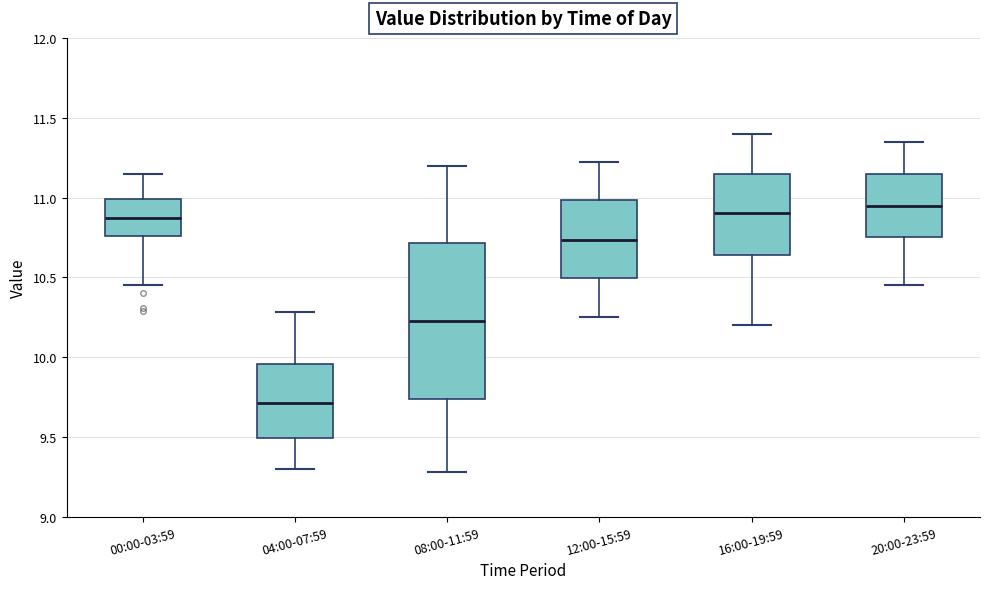

Reading left to right, transcribe this box plot: for each box, give where its median line is, the range the box spans, and where its two whiskers end, as read against the y-axis. The values are not printed on the chart, so give them approximately, as read against the axis.

00:00-03:59: median 10.85, box 10.75 to 11.00, whiskers 10.45 to 11.15
04:00-07:59: median 9.70, box 9.50 to 9.95, whiskers 9.30 to 10.30
08:00-11:59: median 10.25, box 9.75 to 10.70, whiskers 9.30 to 11.20
12:00-15:59: median 10.75, box 10.50 to 11.00, whiskers 10.25 to 11.20
16:00-19:59: median 10.90, box 10.65 to 11.15, whiskers 10.20 to 11.40
20:00-23:59: median 10.95, box 10.75 to 11.15, whiskers 10.45 to 11.35